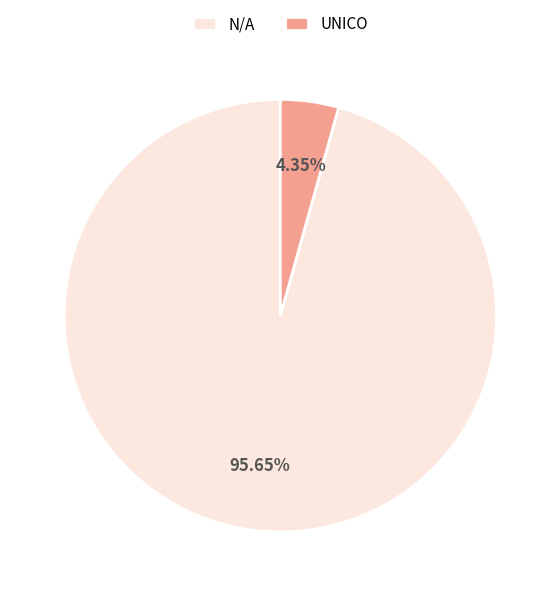

What is the total percentage of N/A and UNICO?

100.0%